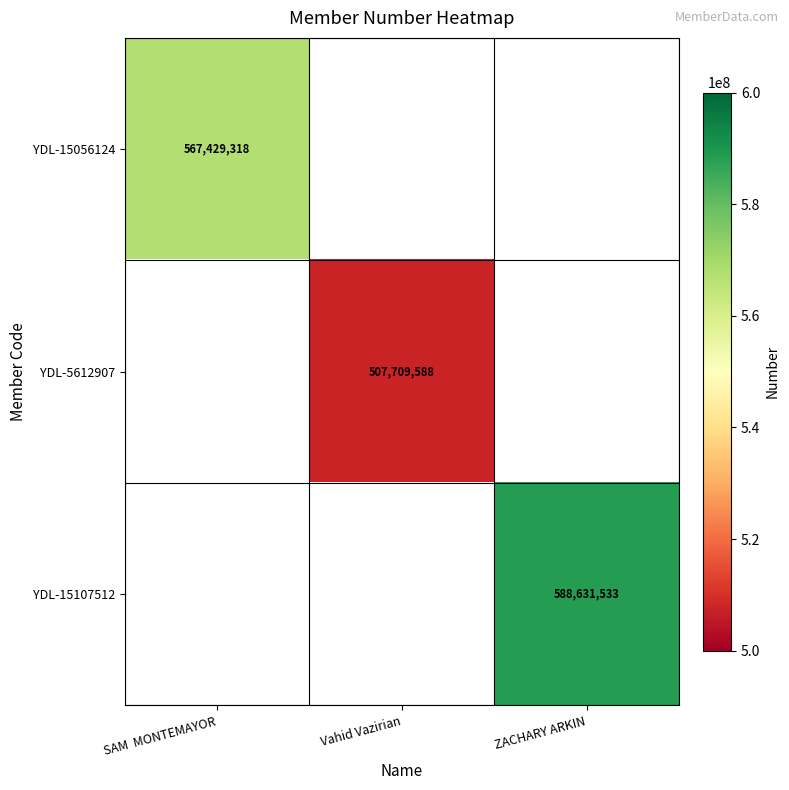

How many categories are shown in the chart?

3